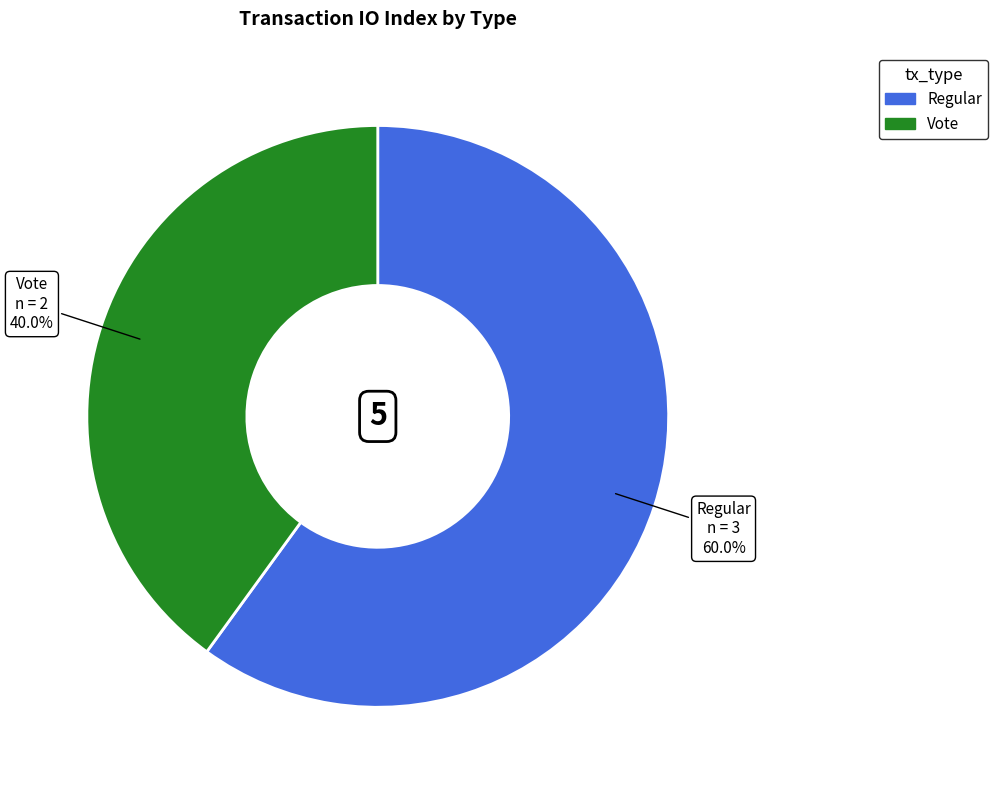

To the nearest percent, what portion does Vote represent?

40%